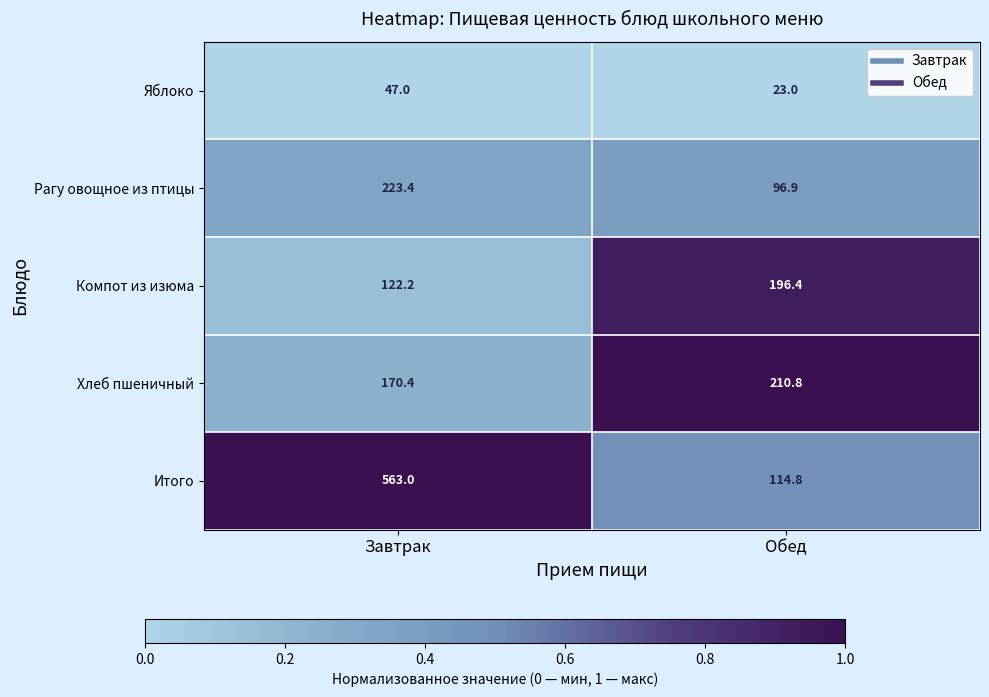

Which series changed the most between Завтрак and Обед?

Итого